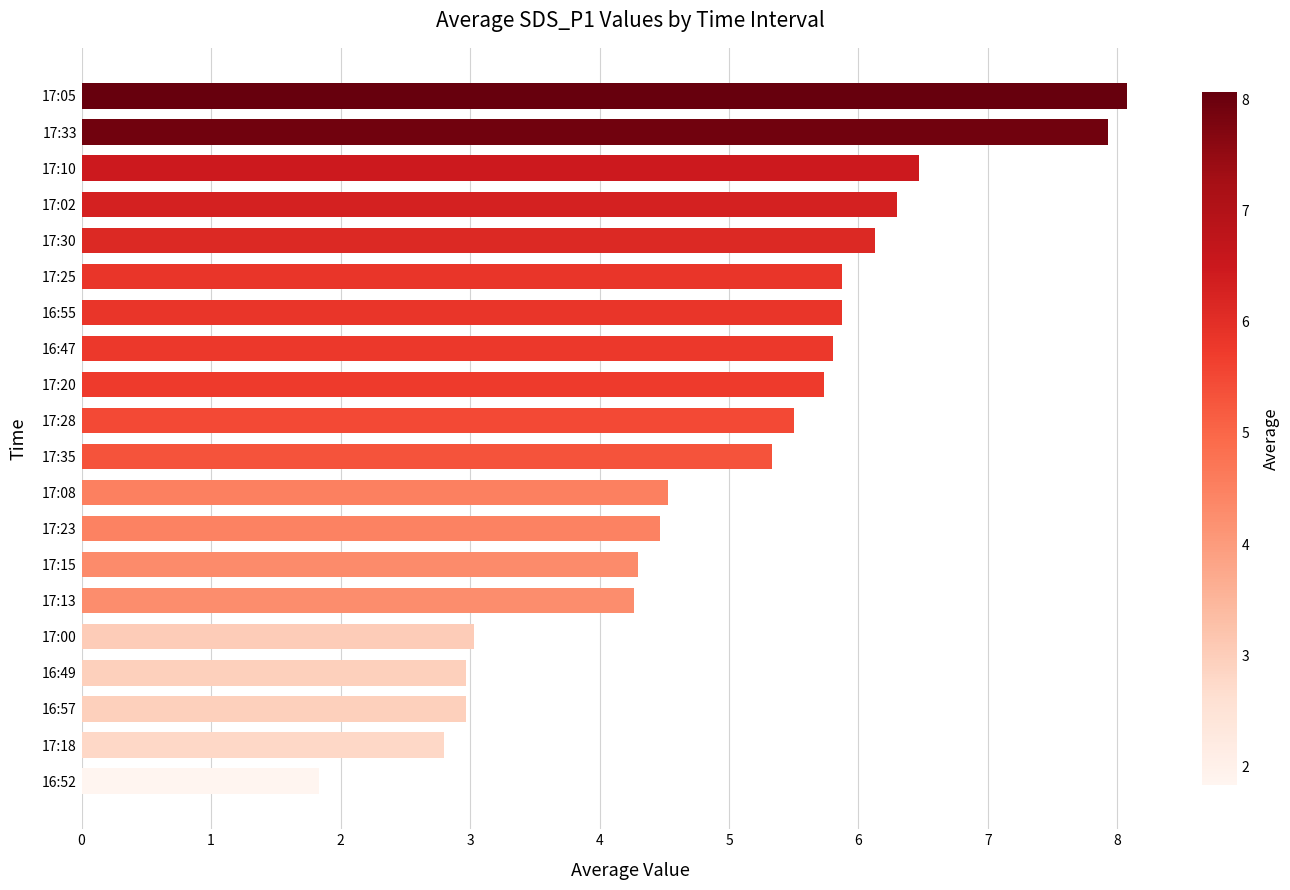

Approximately how many times larger is the value at 16:52 compared to 17:10?

0.3